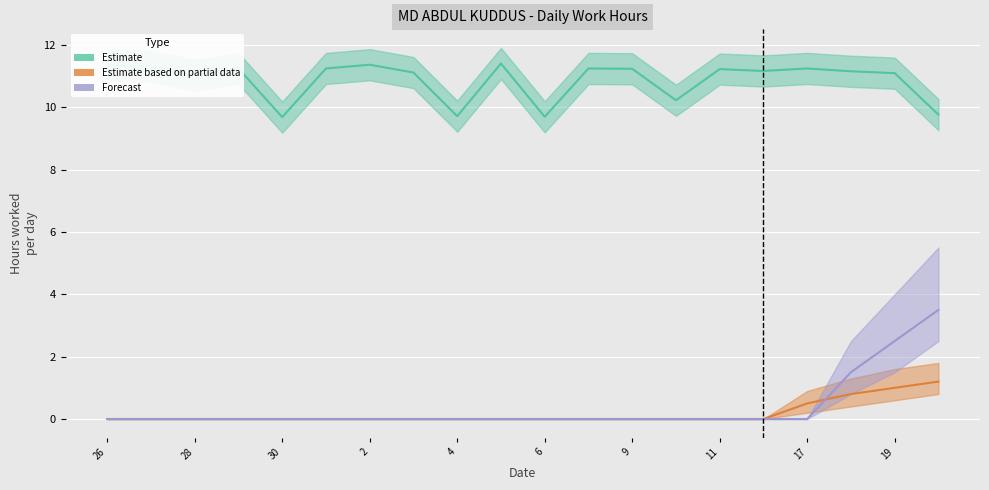

At which label is Estimate based on partial data closest to 0?

26